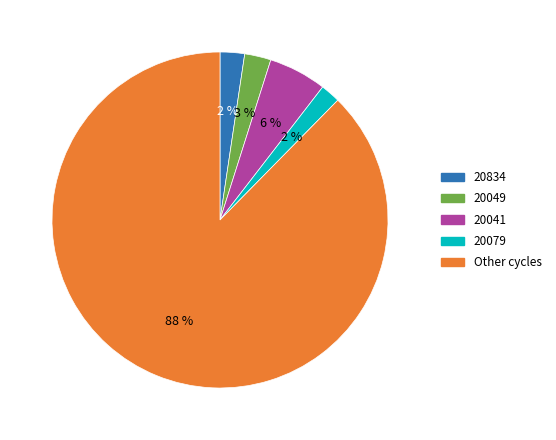

Does any single category account for the majority?

Yes